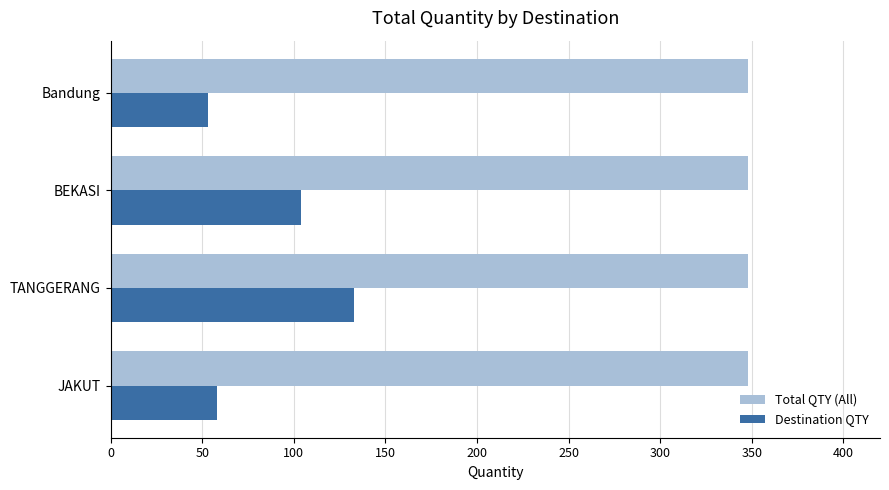

List the series in order of their overall mean, highest first.

Total QTY (All), Destination QTY